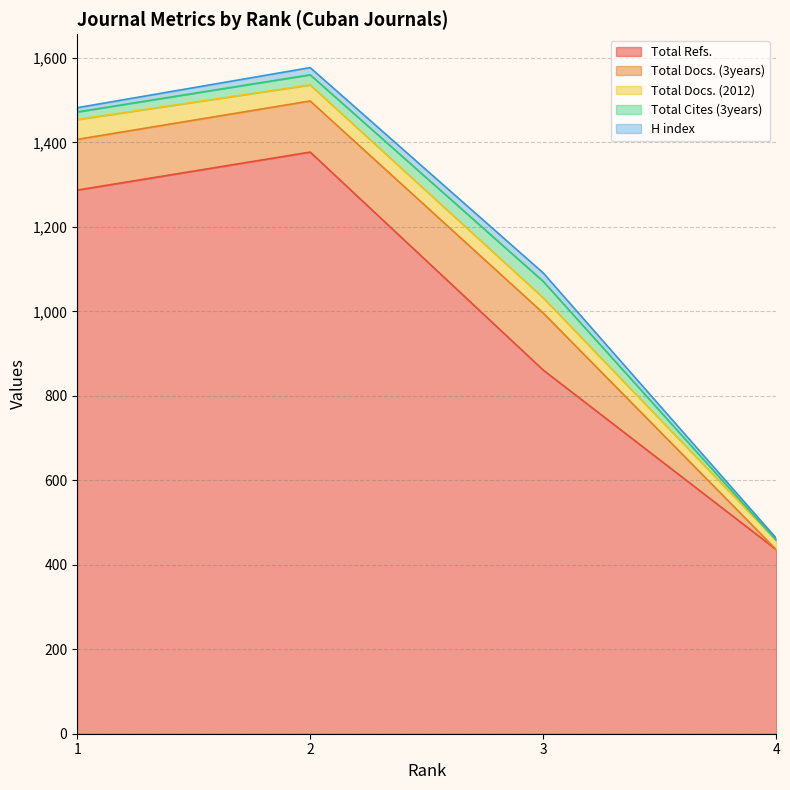

At how many categories does at least one series exceed 849?

3